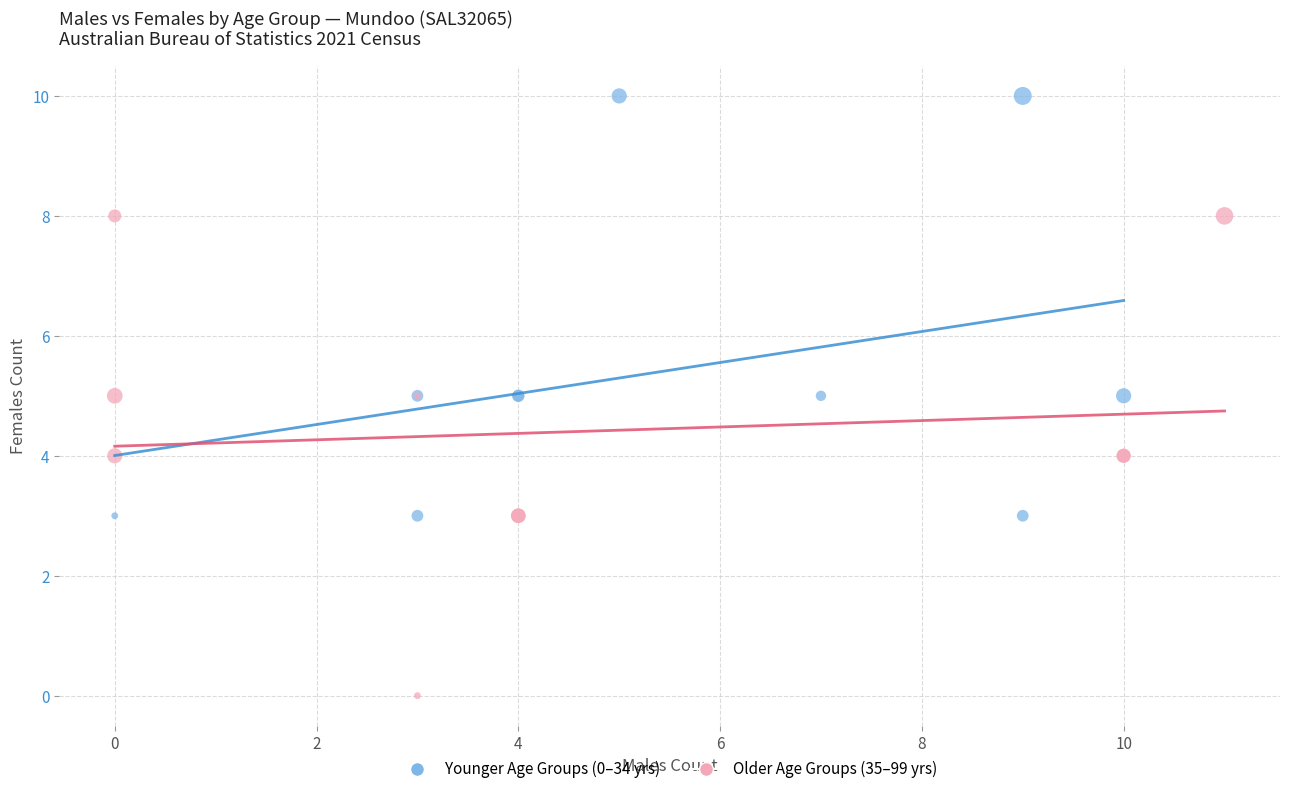

Which series contains the highest Y value?

Younger Age Groups (0–34 yrs)